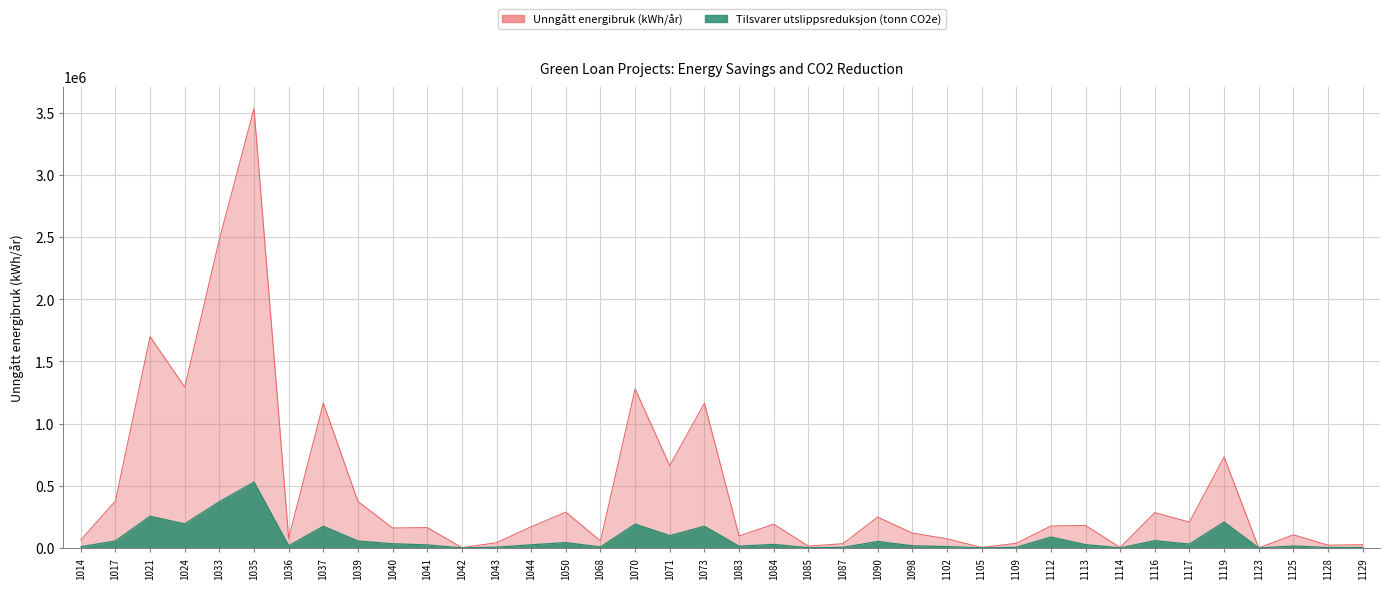

At which category does Unngått energibruk (kWh/år) reach its first local peak?

1021